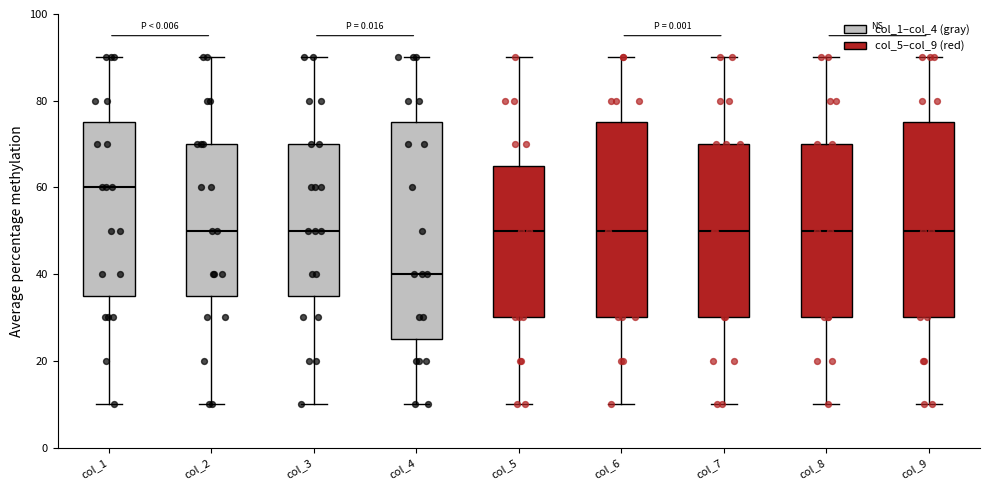

Which box's median line is the highest?

col_1